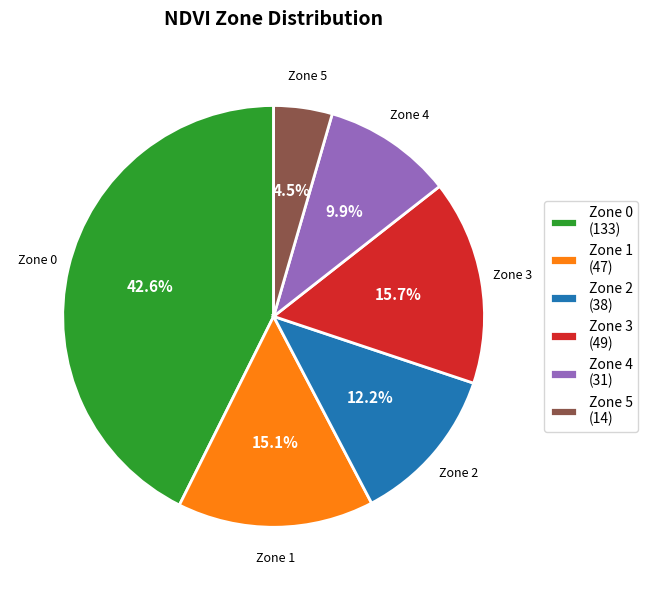

Do Zone 3 and Zone 0 together represent more than half of the pie?

Yes